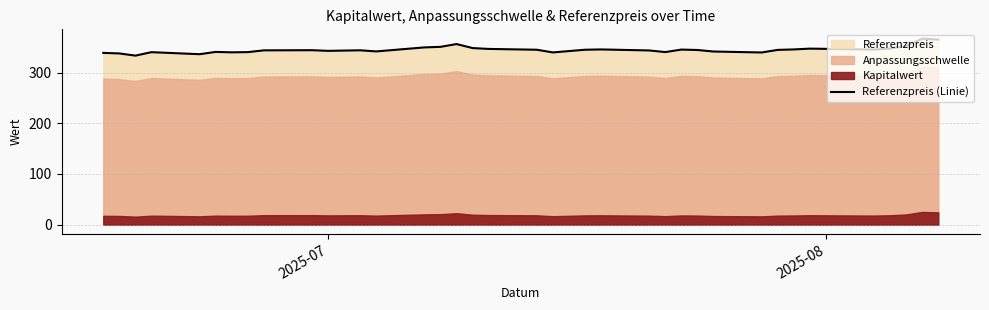

What is the sum of all values?

12419.5